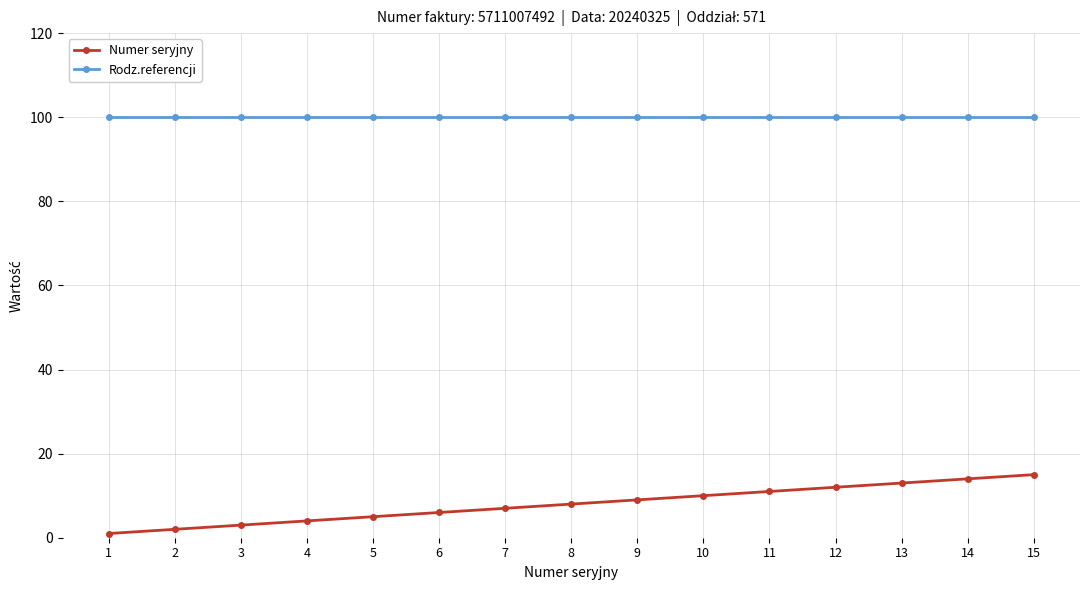

What is the average value of the Rodz.referencji series?

100